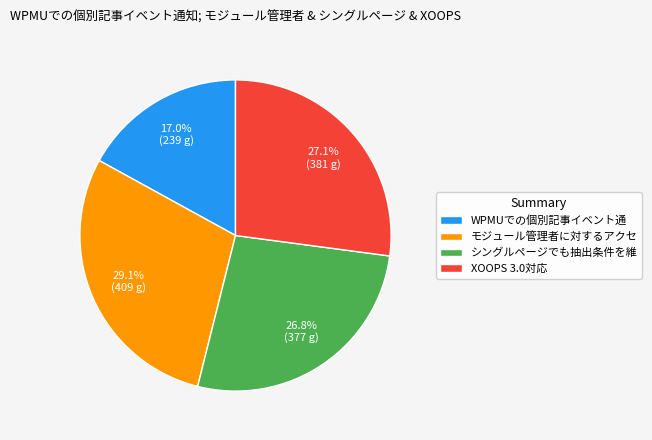

Approximately how many times larger is the value at WPMUでの個別記事イベント通 compared to モジュール管理者に対するアクセ?

0.6